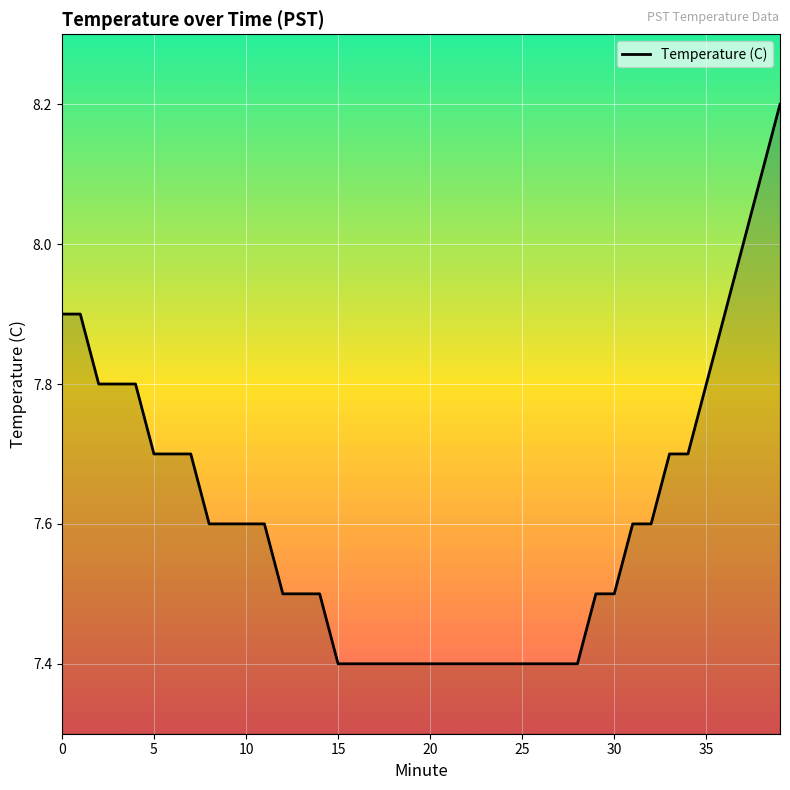

What is the smallest value displayed?

7.4